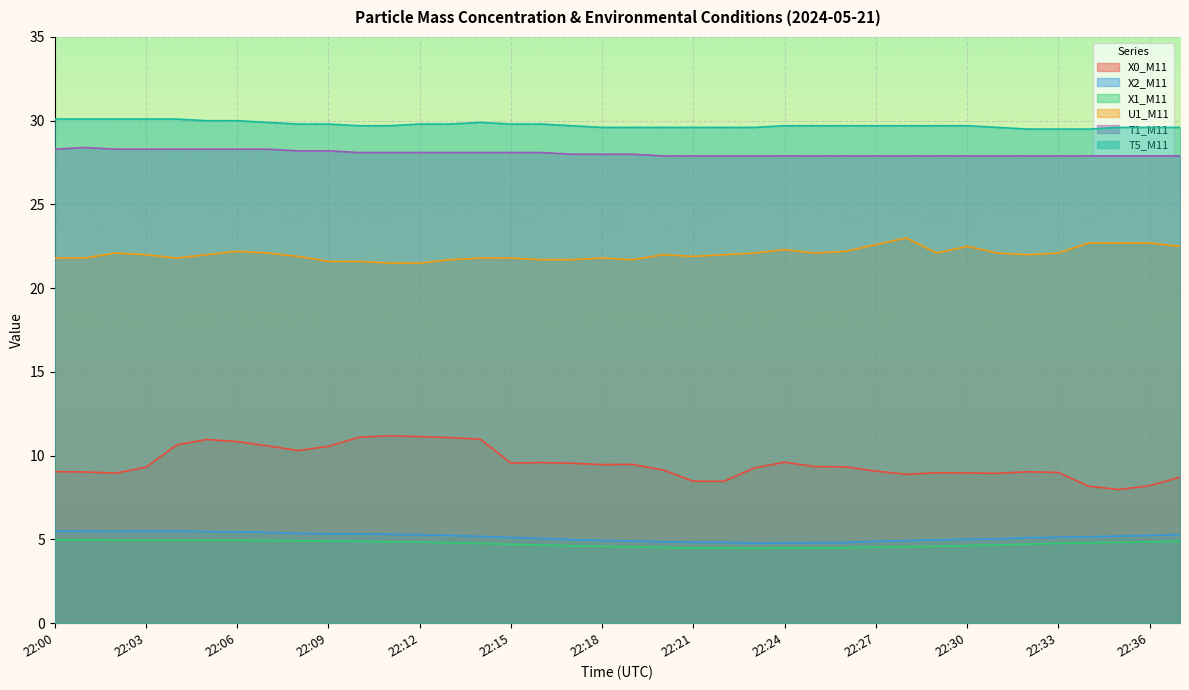

How many categories are shown in the chart?

38